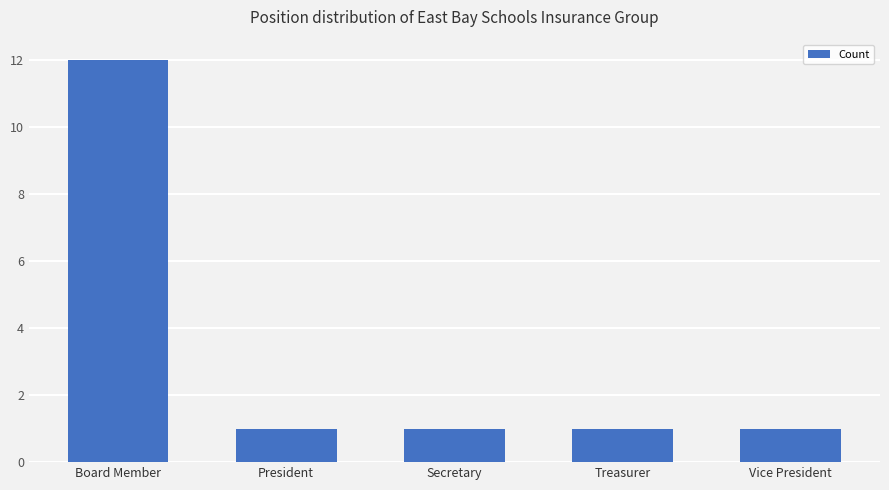

Reading left to right, extract all data points from this chart.

Board Member=12	President=1	Secretary=1	Treasurer=1	Vice President=1